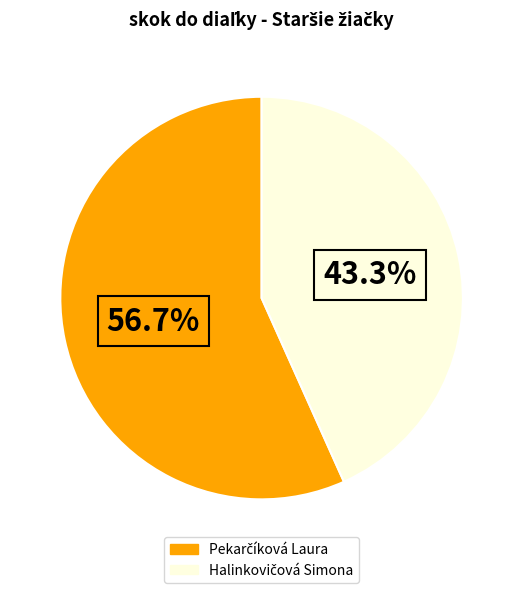

Is there any slice that represents more than half of the pie?

Yes